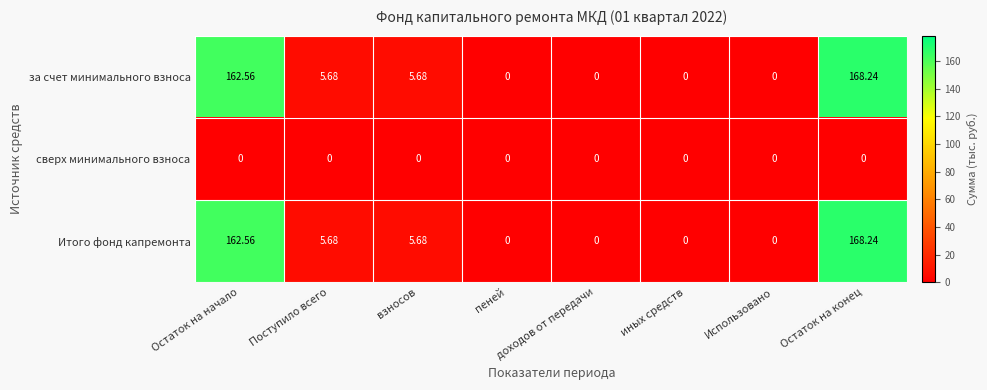

At how many categories does at least one series exceed 74?

2